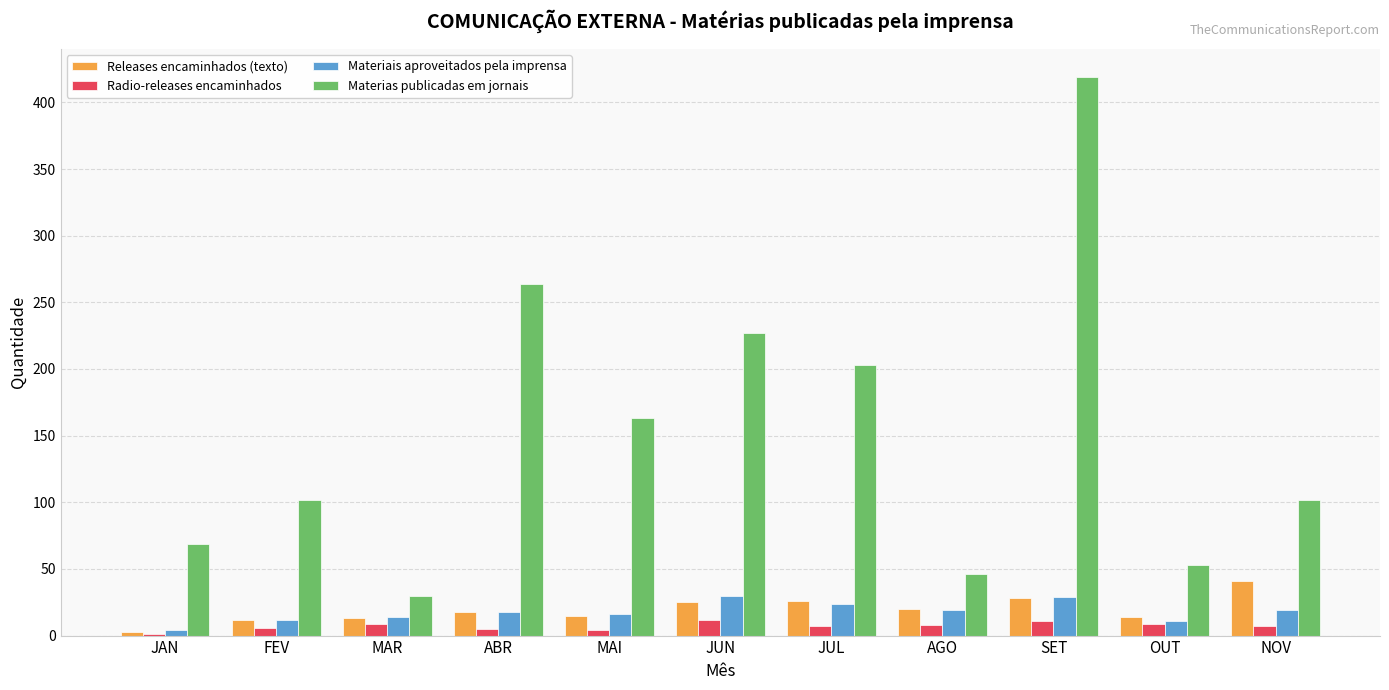

What is the maximum value for Materiais aproveitados pela imprensa?

30